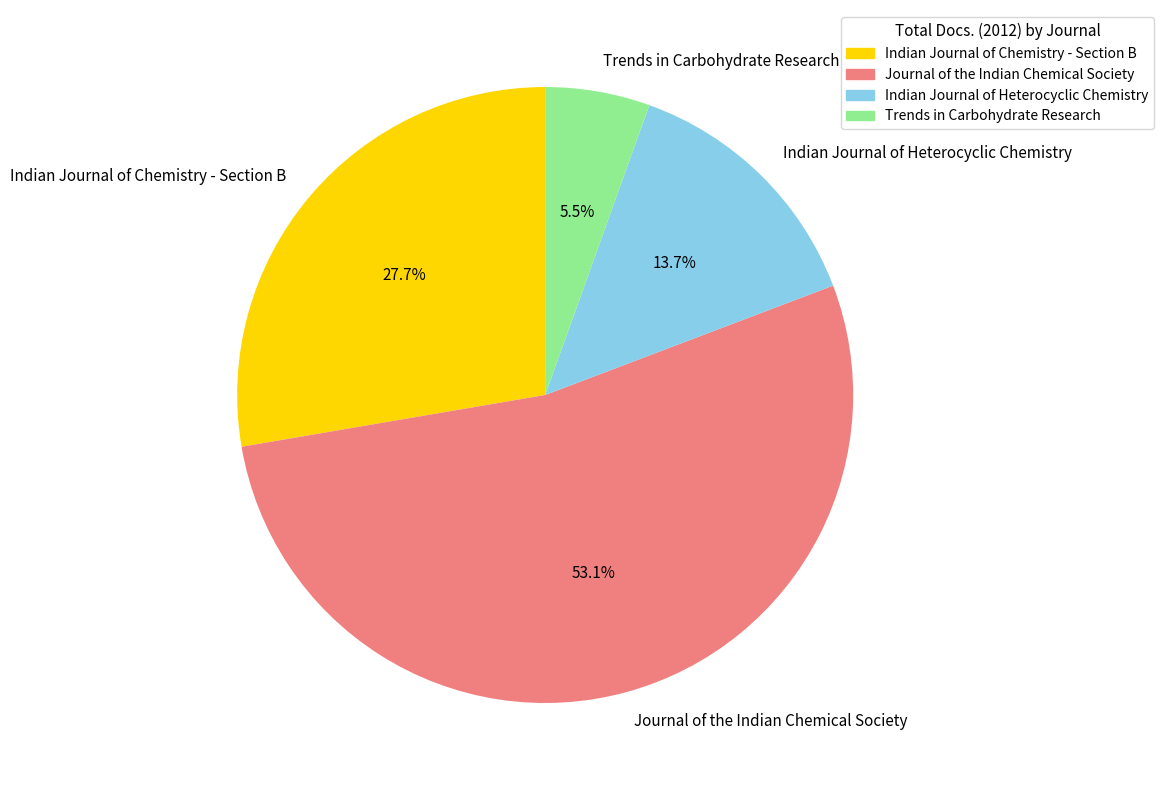

To the nearest percent, what percentage of the pie is Indian Journal of Heterocyclic Chemistry?

14%